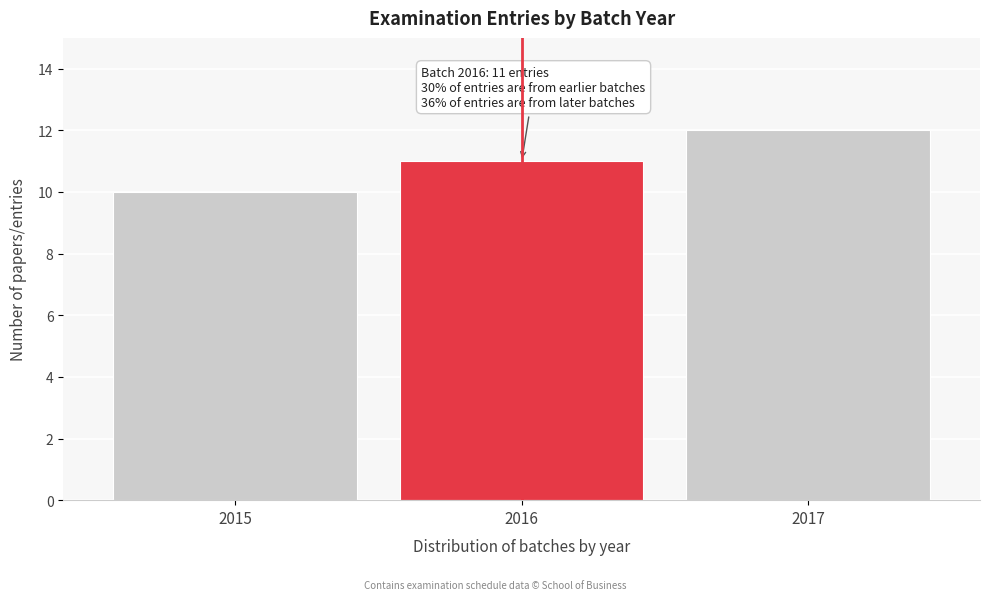

Reading right to left, what are all the values shown in this chart?

2017=12	2016=11	2015=10